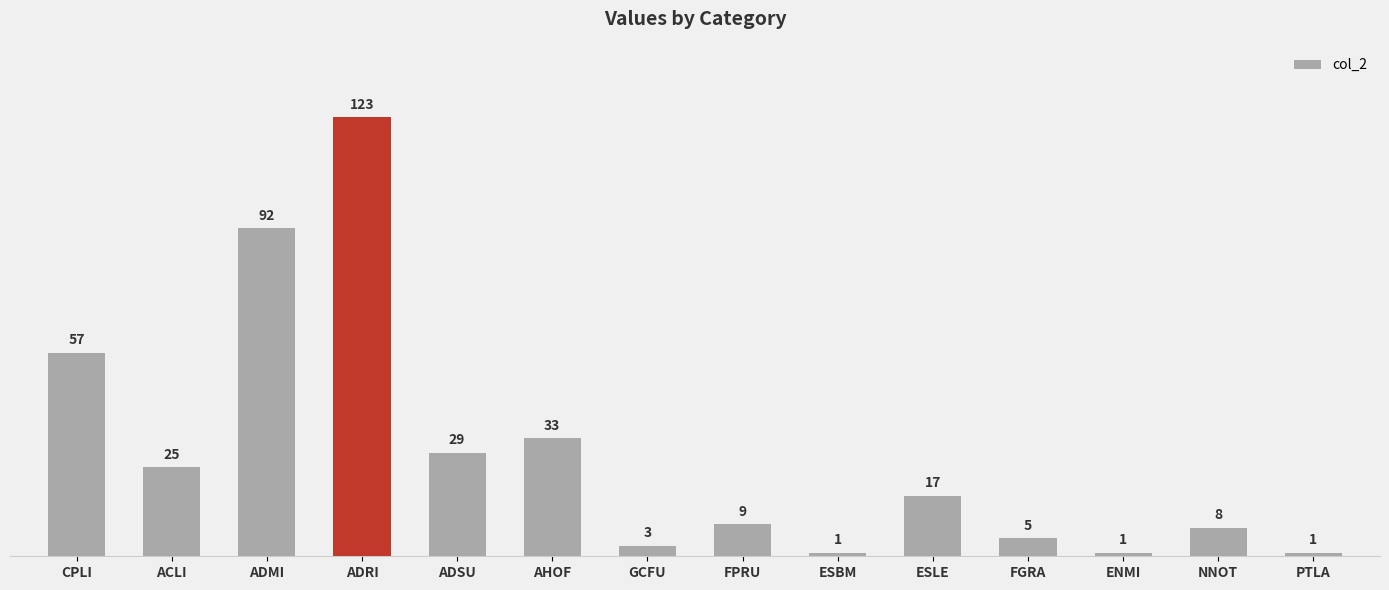

What value does the data have at NNOT, to the nearest 5?

10